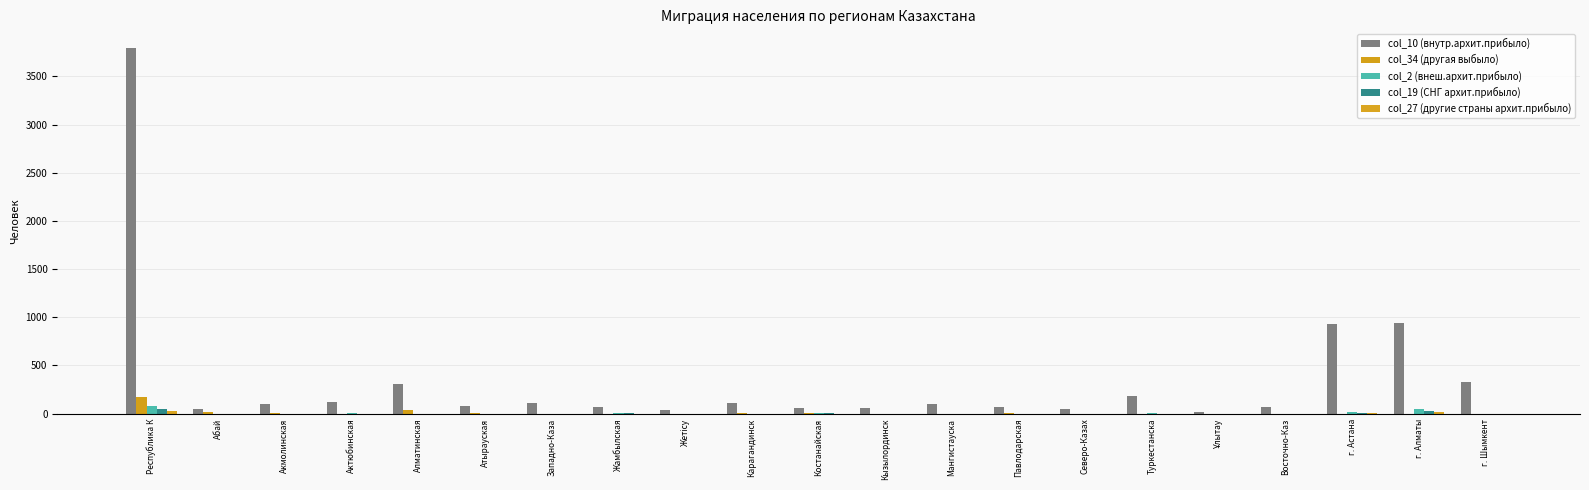

The value of col_10 (внутр.архит.прибыло) at Западно-Каза is 188. True or false?

False